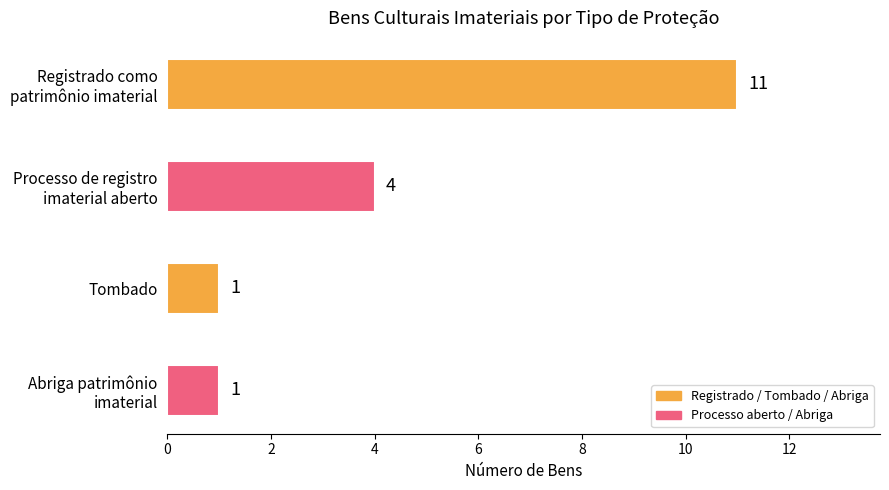

What is the value of the 1st bar from the top?

11